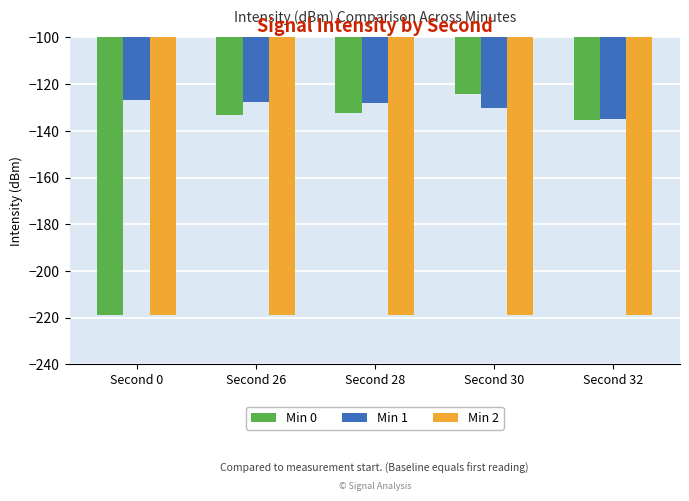

How many data points does each series have?

5